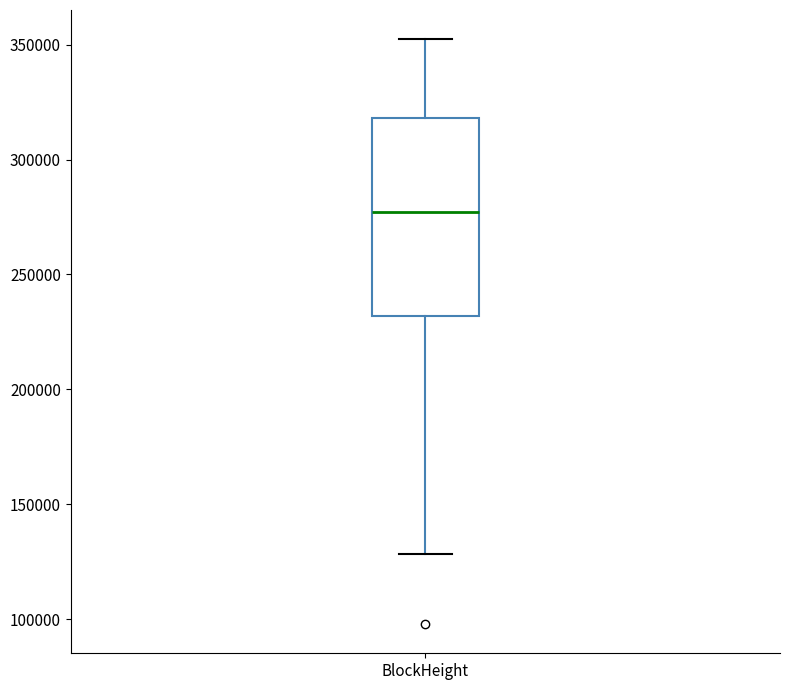

Transcribe this box plot: give where the median line is, the range the box spans, and where the two whiskers end, as read against the y-axis. The values are not printed on the chart, so give them approximately, as read against the axis.

median 275000, box 230000 to 320000, whiskers 130000 to 350000